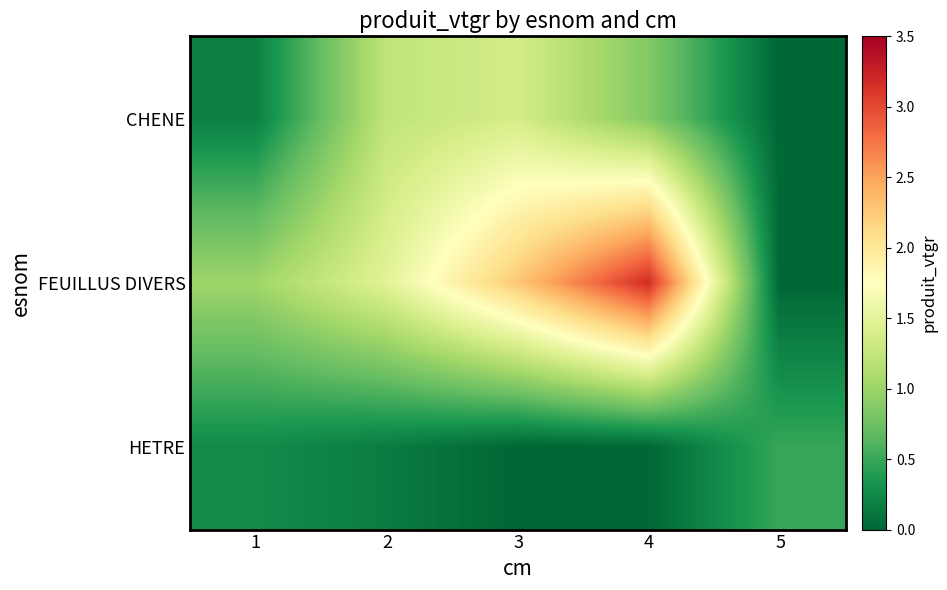

What is the spread (max minus min) of values at 2?

1.3